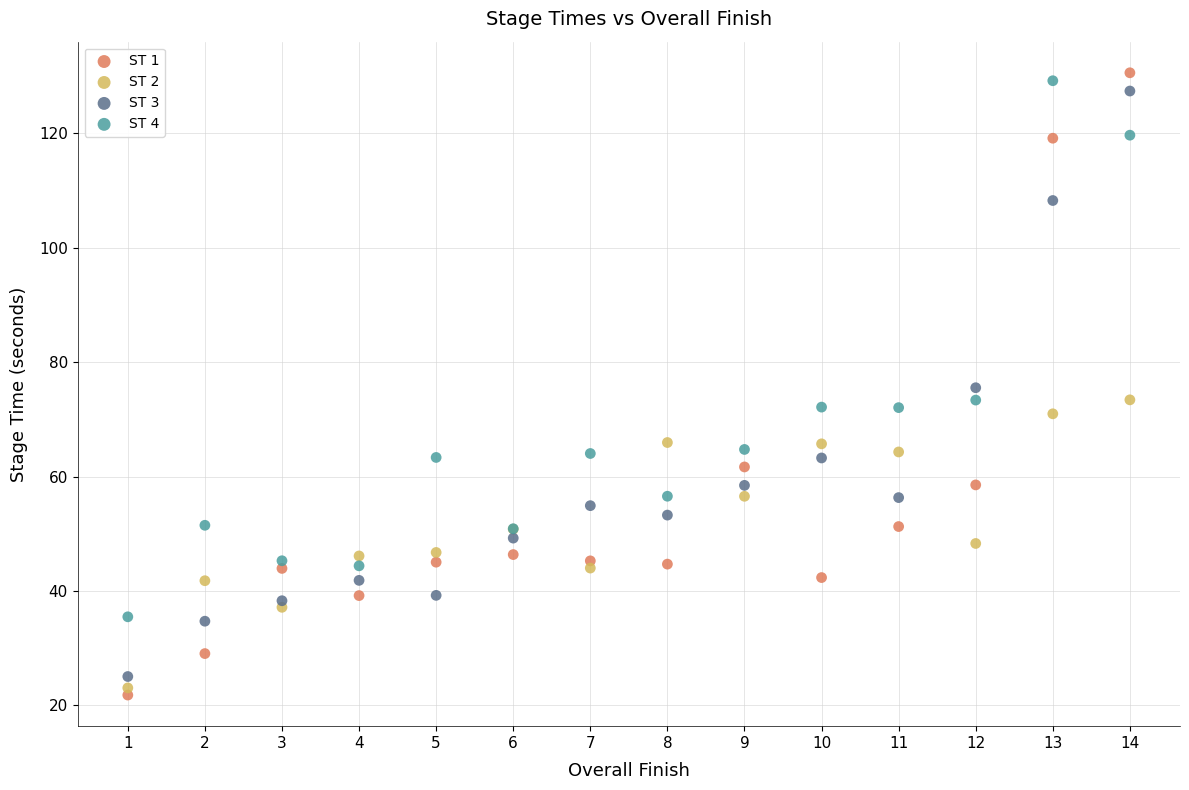

Which series has the largest Y range (max minus min)?

ST 1